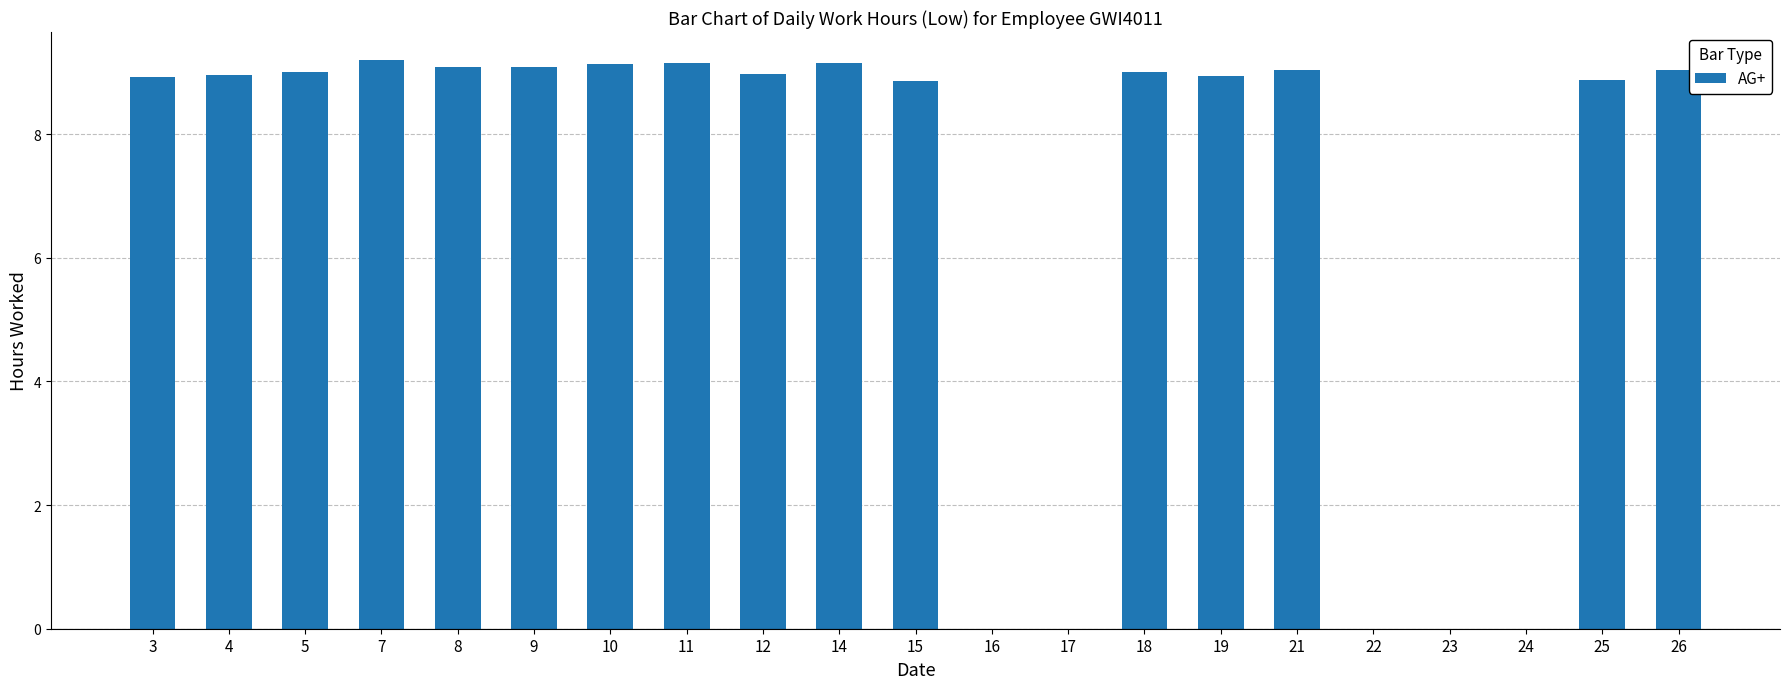

The chart shows a value of 9.2 at 11. True or false?

True